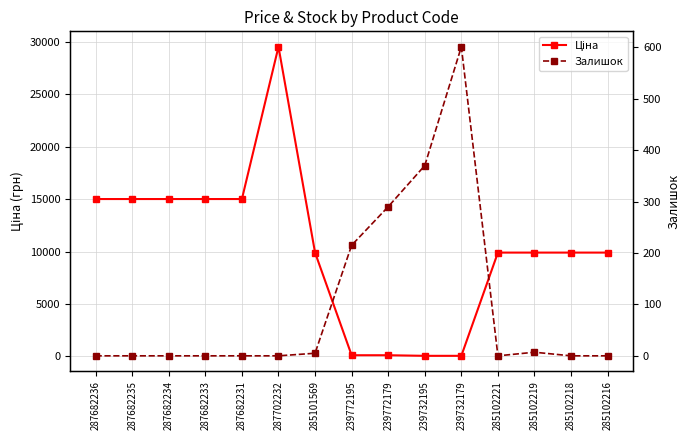

How many data points in Ціна are above 9908?

11